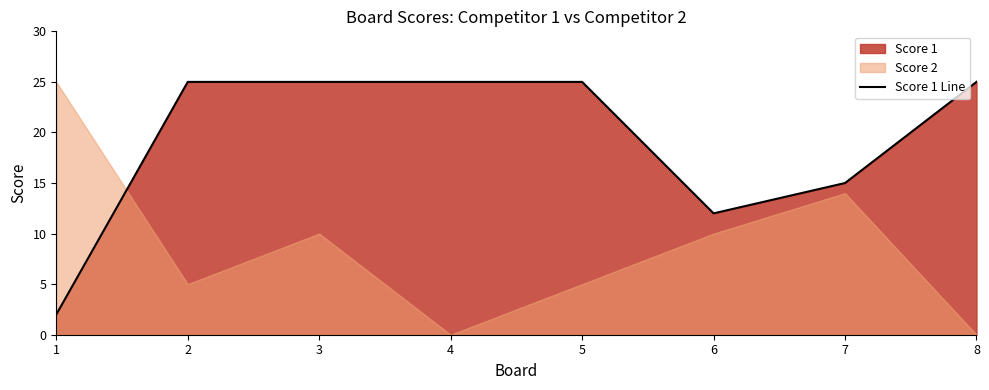

True or false: the data shows 1 at 1.

False